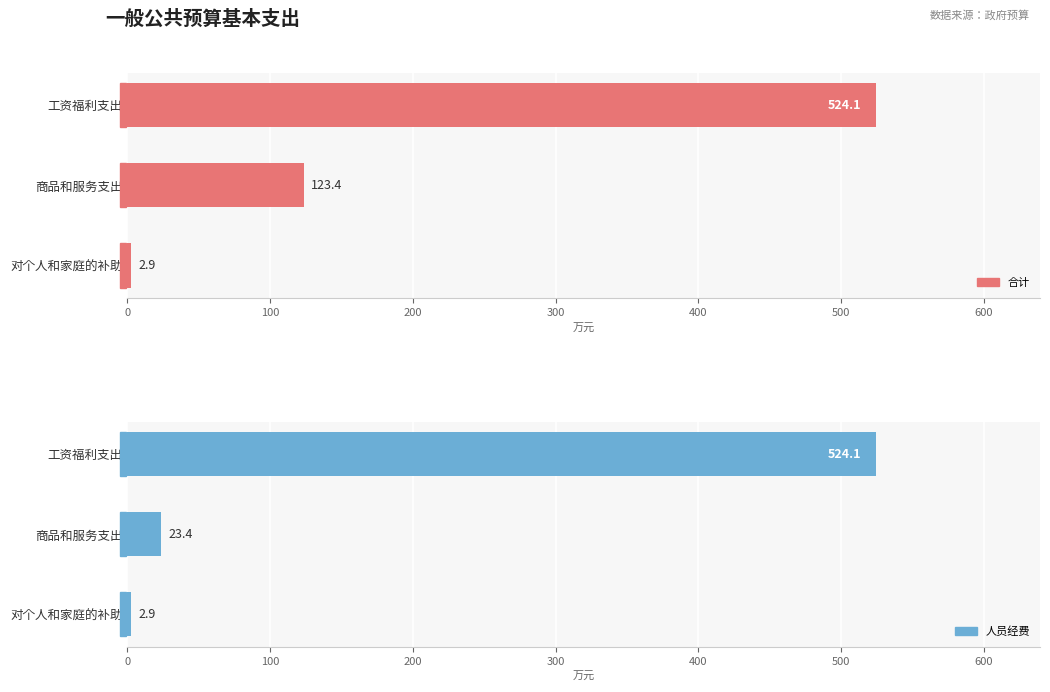

Count the number of data series in this chart.

2